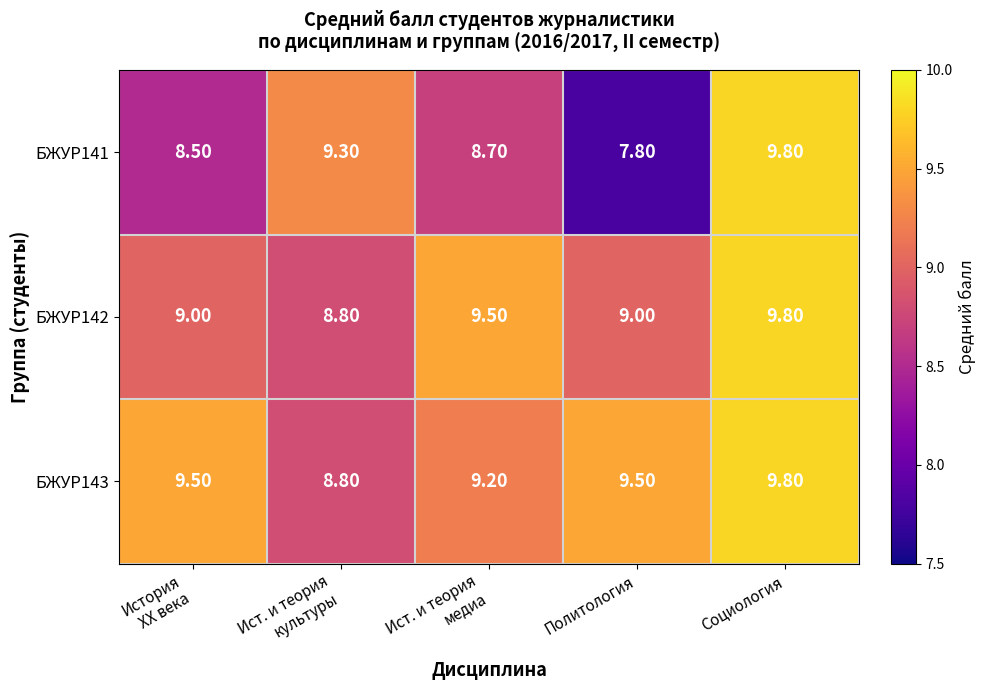

How many values in the БЖУР141 series exceed 8?

4